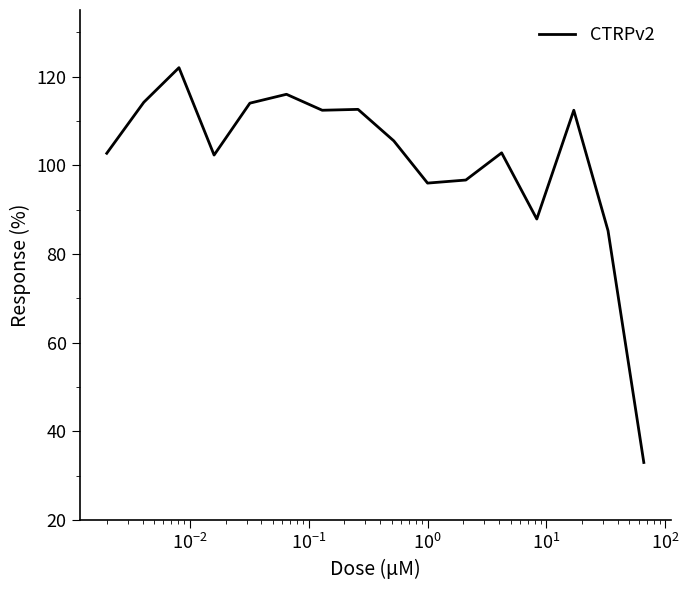

What is the difference between the maximum and minimum values?

89.0